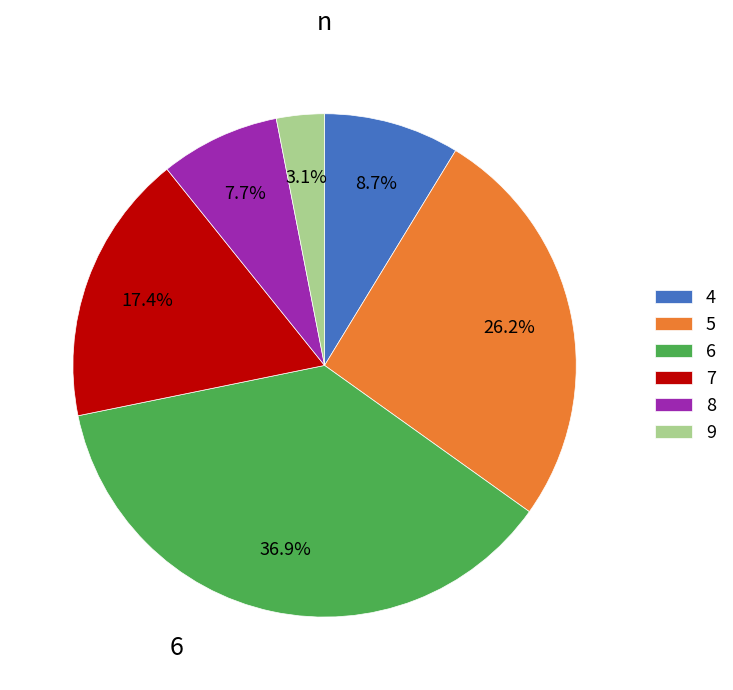

Which slice is the largest?

6